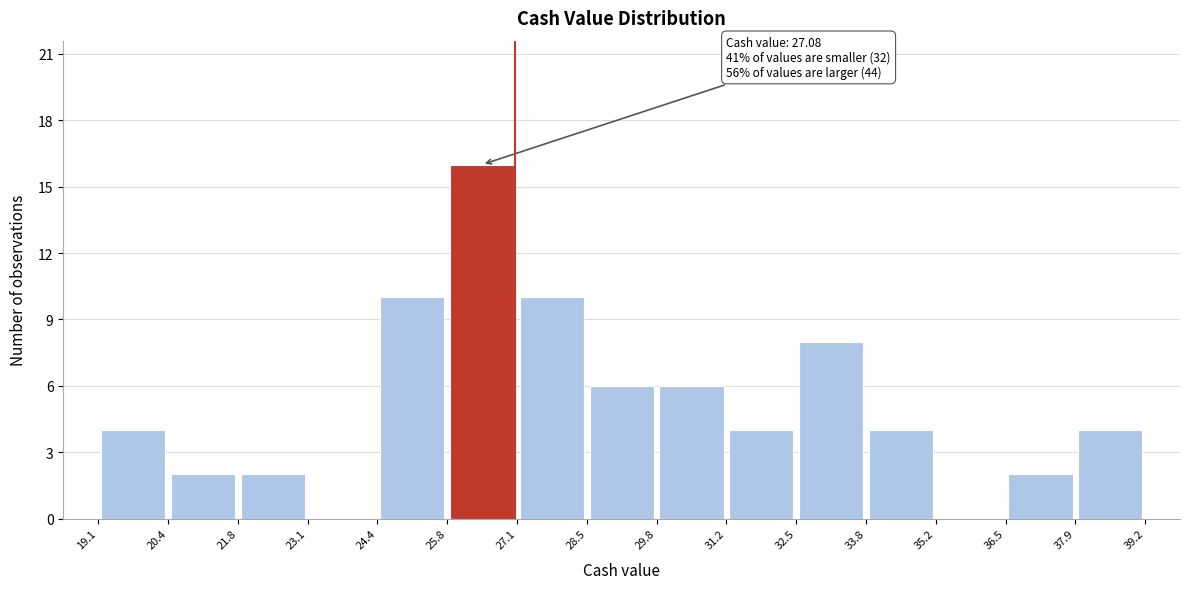

Which range on the x-axis has the tallest bar?

25.8 to 27.1